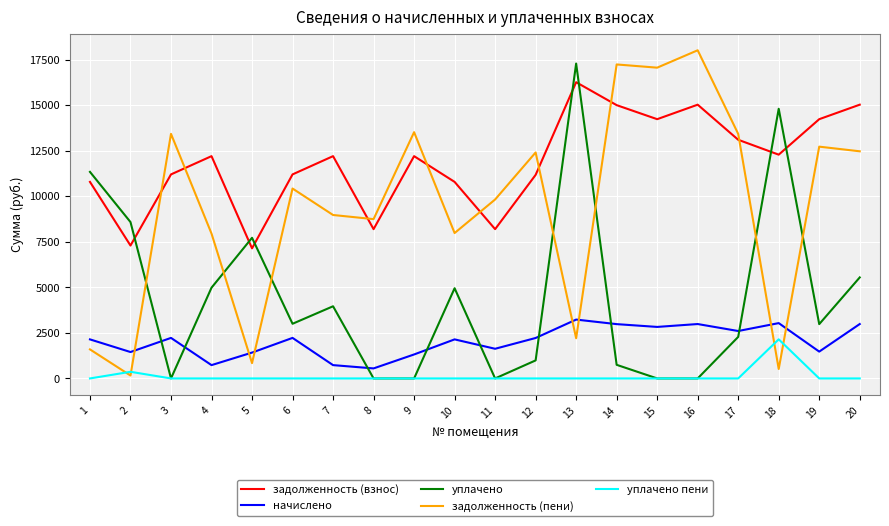

At how many categories does at least one series exceed 2207?

20